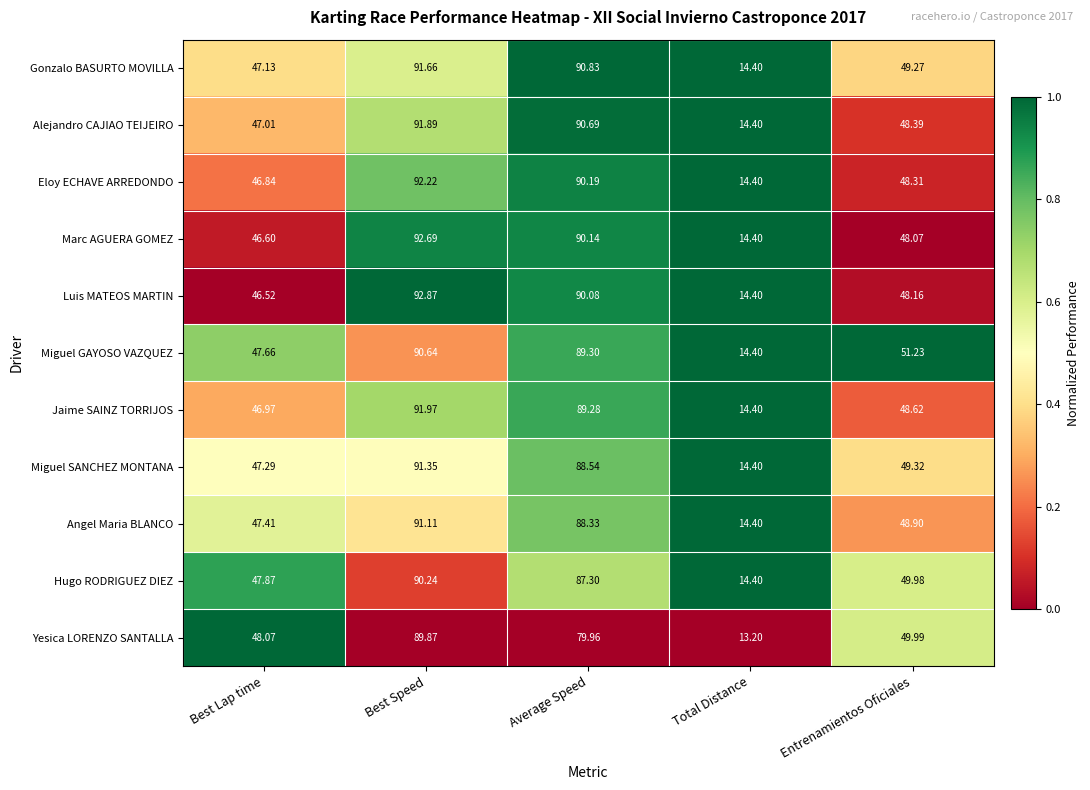

Which series has the largest total across all categories?

Gonzalo BASURTO MOVILLA